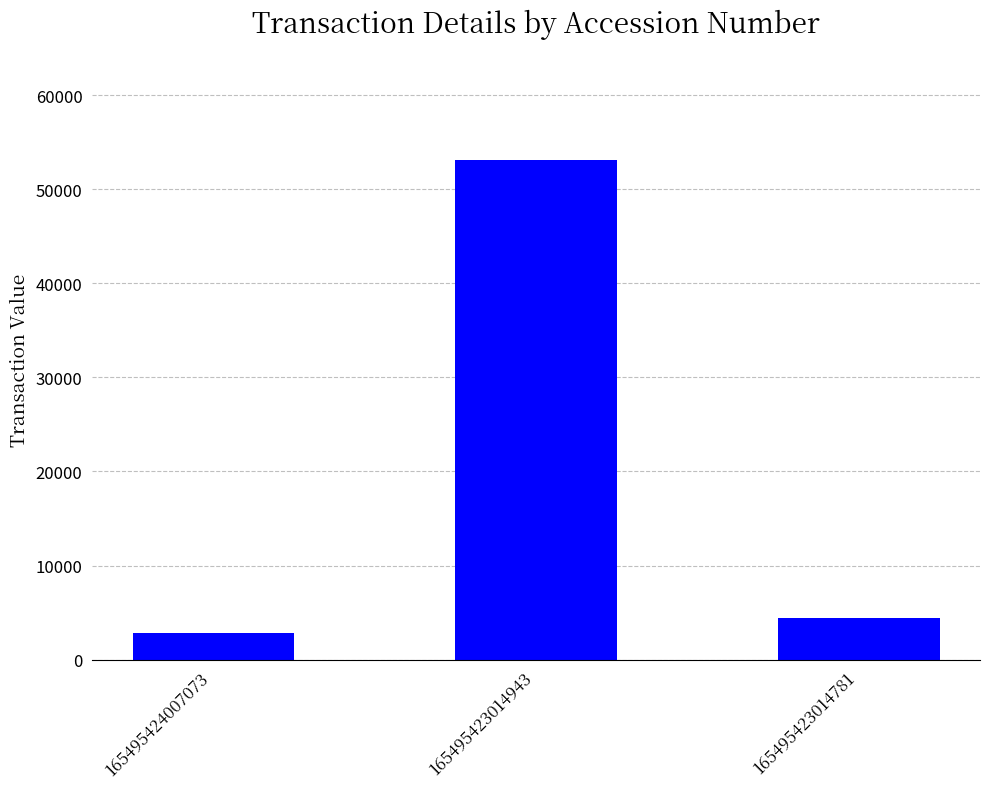

Does the chart contain stacked bars?

No